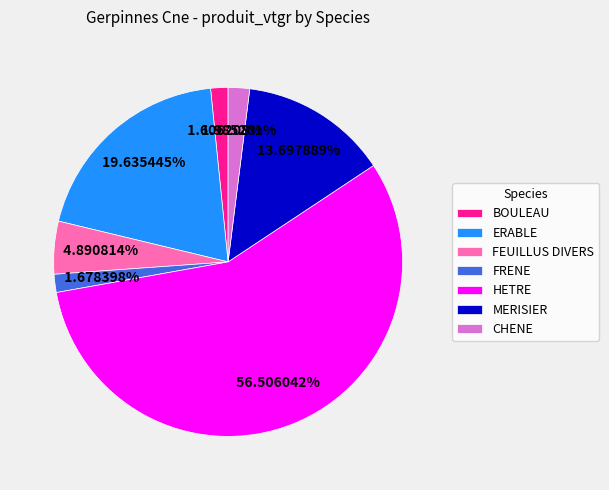

The ERABLE slice represents 30% of the pie. True or false?

False